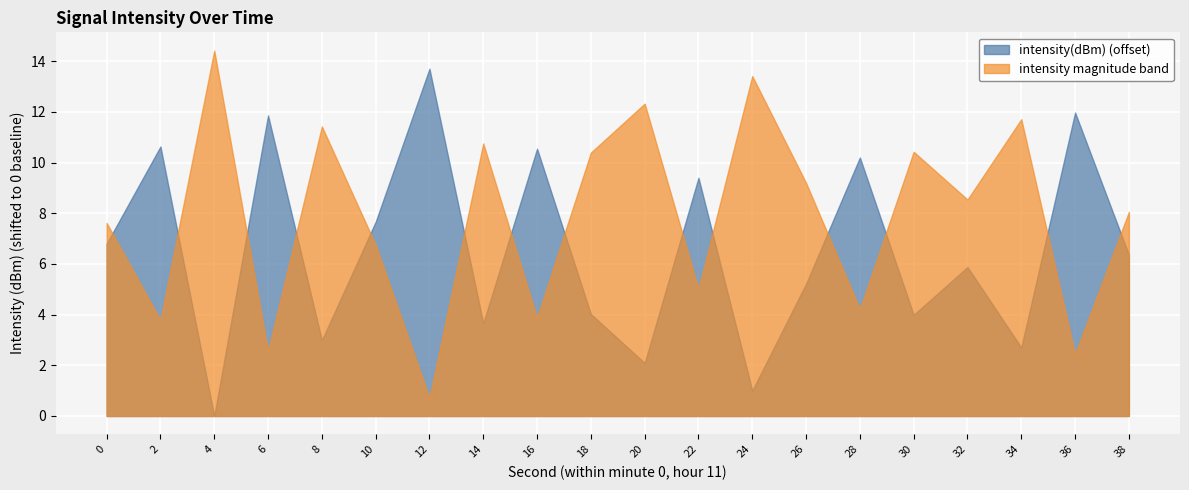

How many lines are shown in the chart?

2